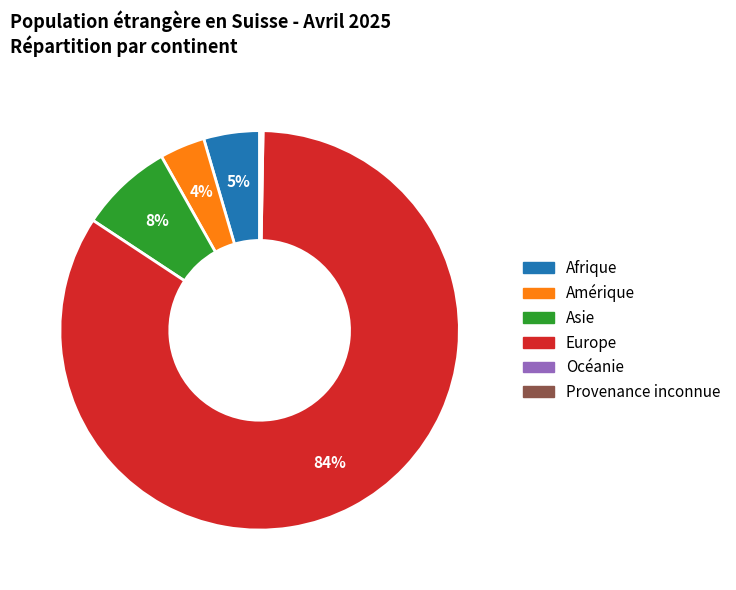

To the nearest percent, what is the average slice percentage?

17%